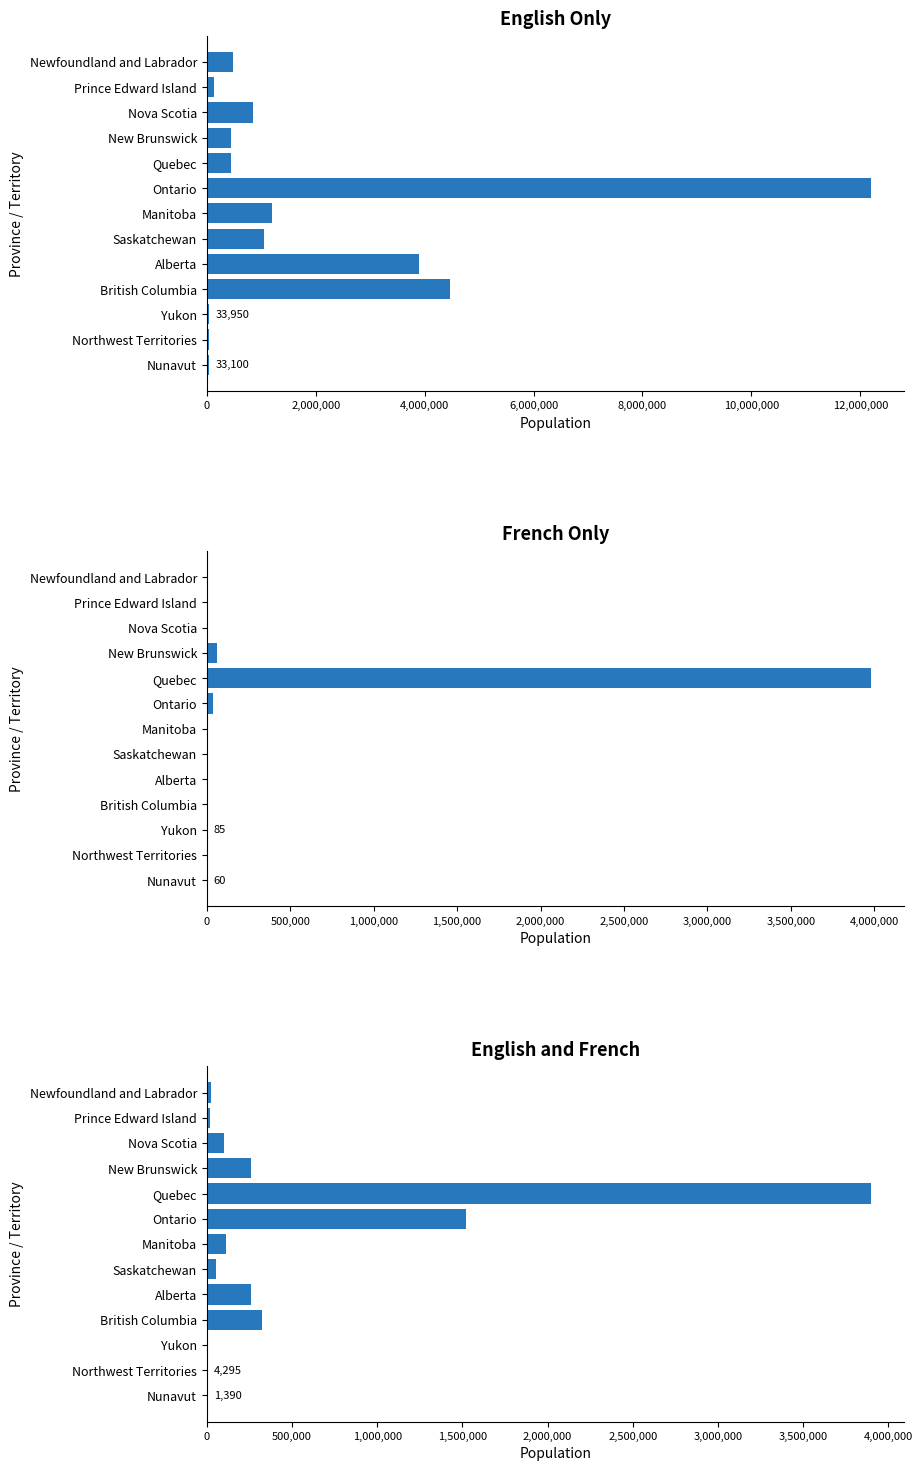

What is the maximum value for French Only?

3980280